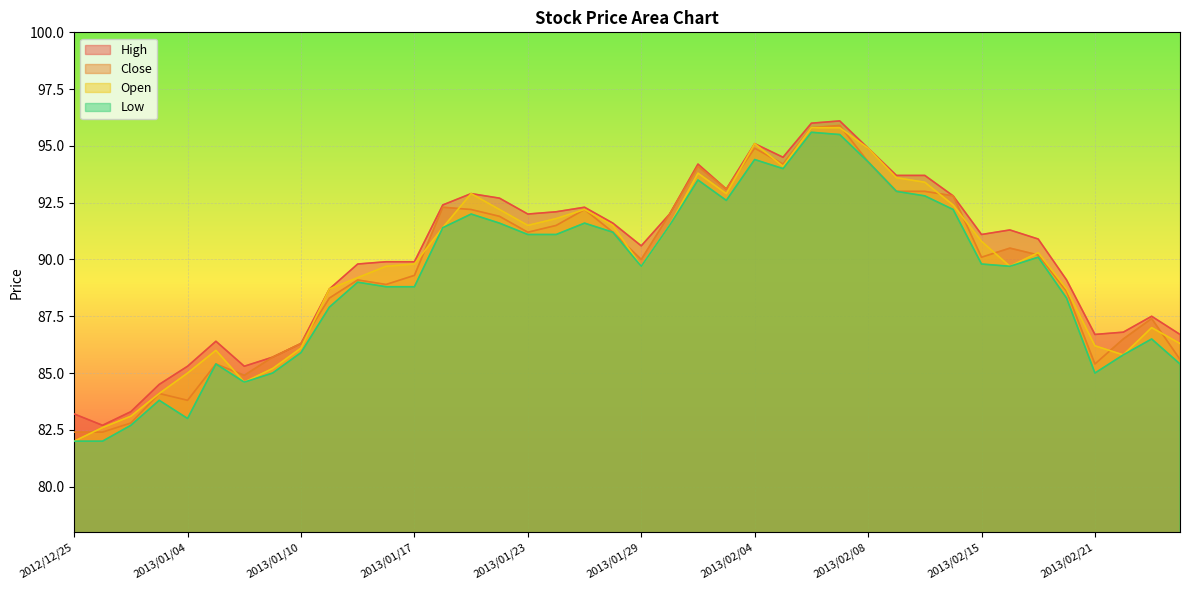

Rank the series by their maximum value, from lowest to highest.

Low, Open, Close, High